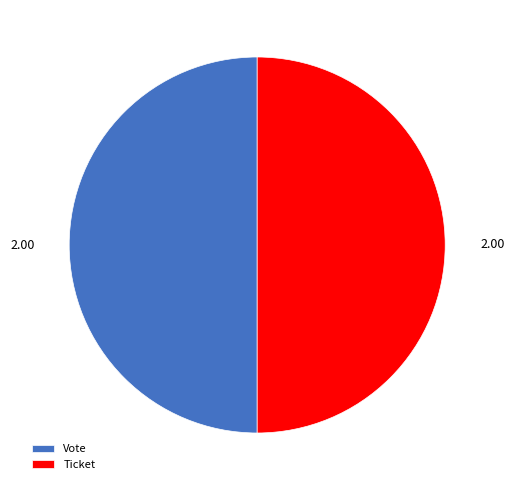

Approximately how many times larger is the value at Vote compared to Ticket?

1.0